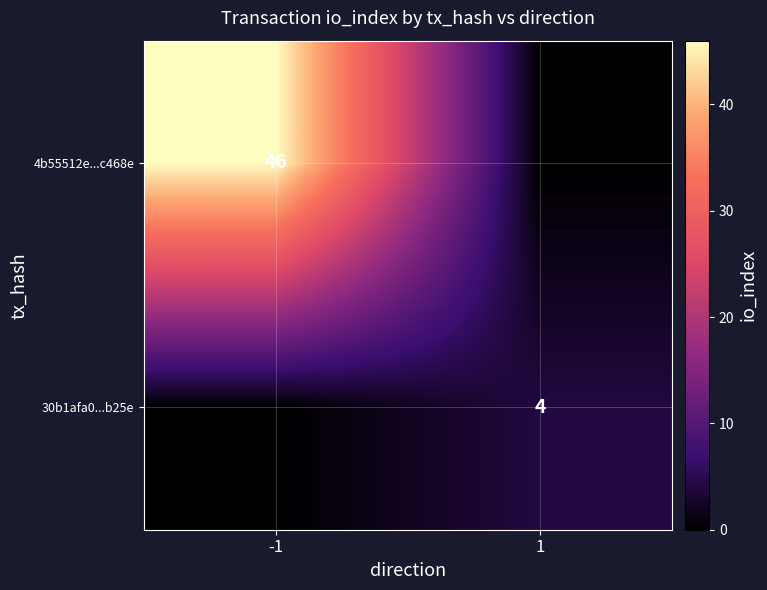

True or false: 30b1afa0...b25e has a value of 4 at 1.

True